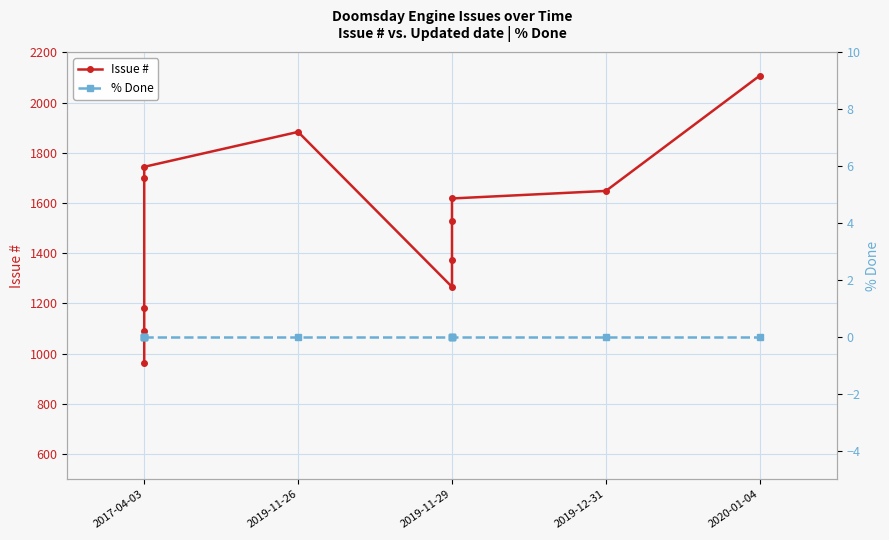

List the series in order of their peak value, highest first.

Issue #, % Done